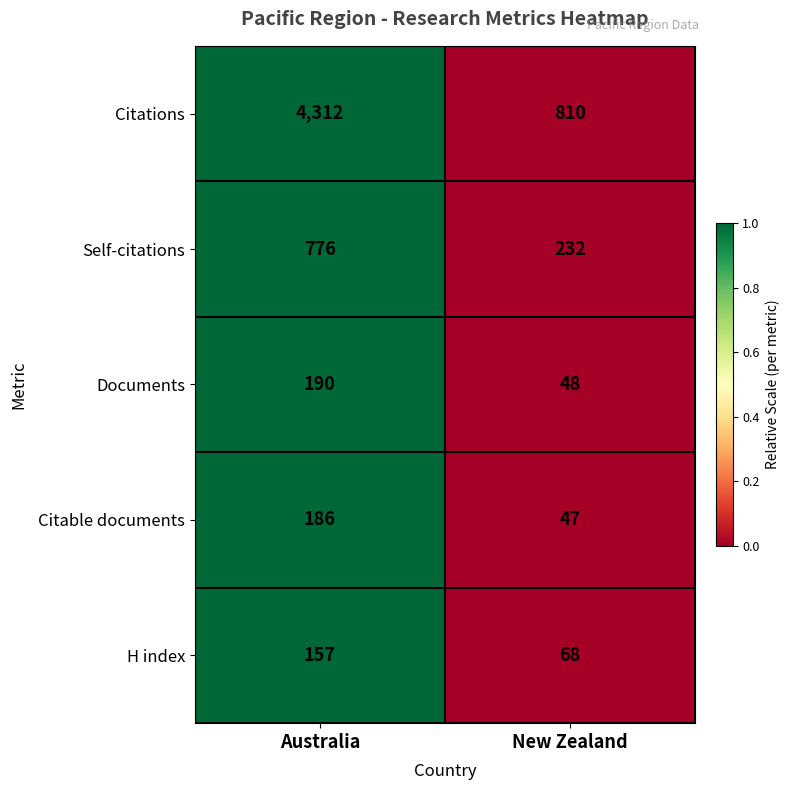

At which category is the sum across all series the highest?

Australia